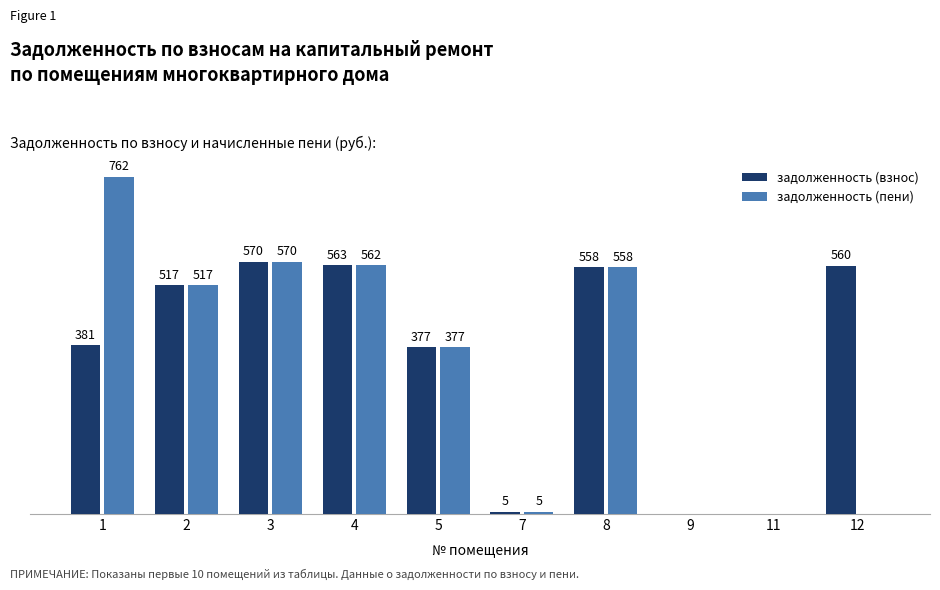

Which series has the largest total across all categories?

задолженность (взнос)